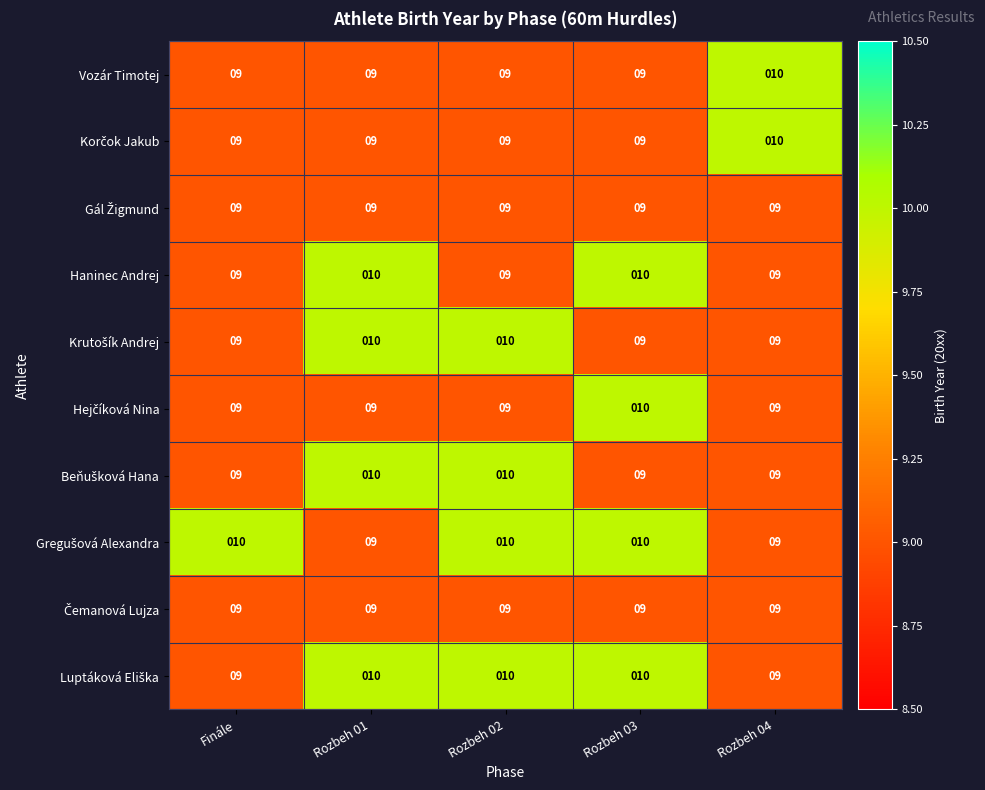

Count the Haninec Andrej values in the range 9 to 10.

5